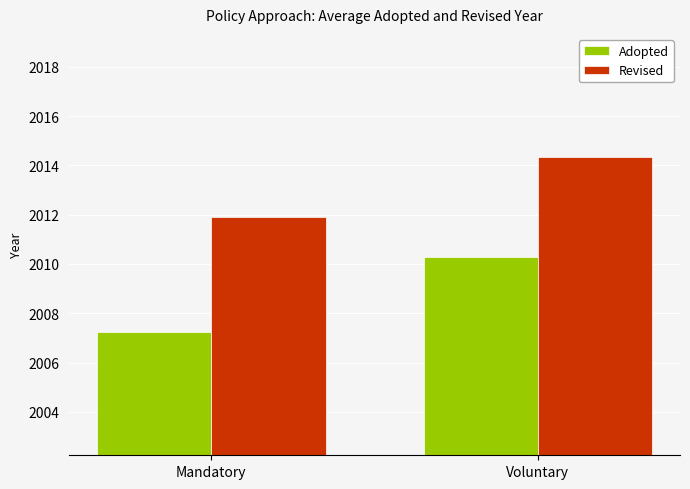

Which series has the widest spread of values?

Adopted